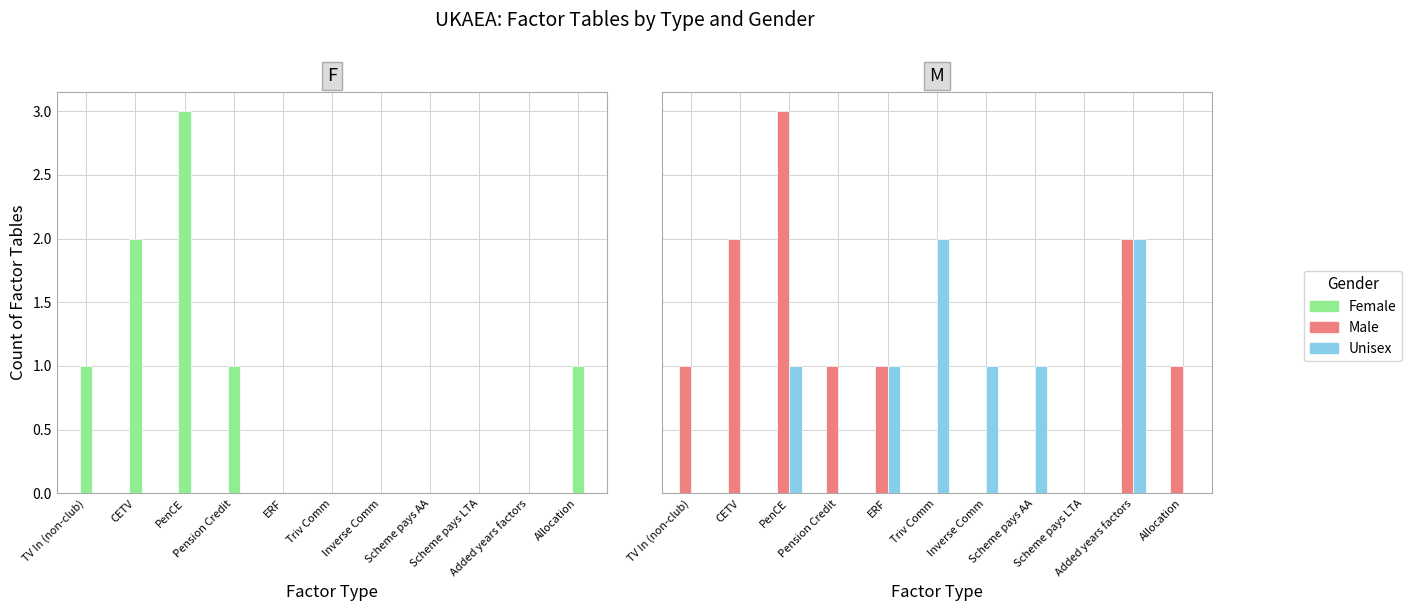

Which series changed the most between Scheme pays LTA and Allocation?

Female